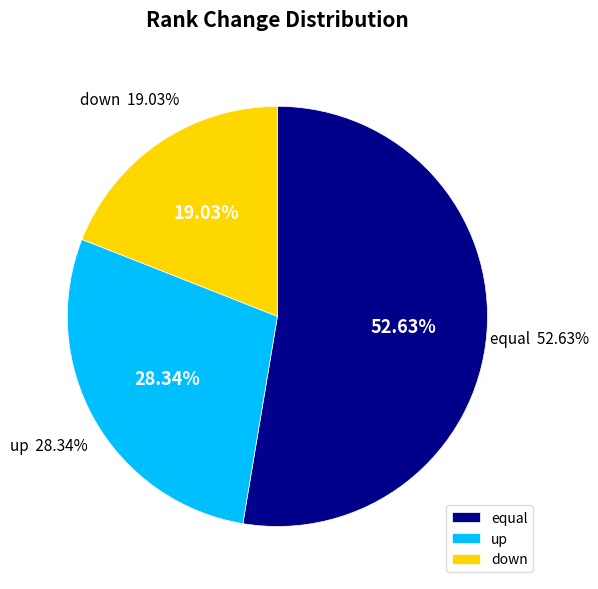

Rank the categories by value from lowest to highest.

down, up, equal